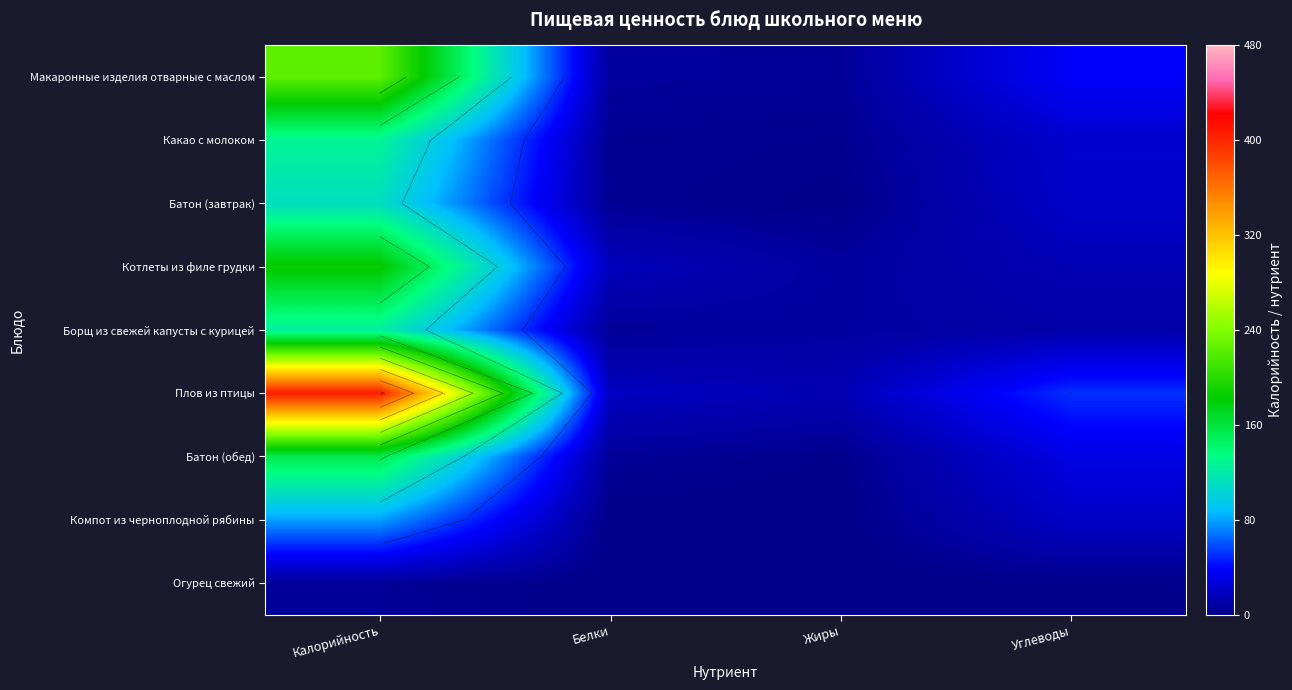

List the series in order of their peak value, lowest first.

Огурец свежий, Компот из черноплодной рябины, Батон (завтрак), Борщ из свежей капусты с курицей, Какао с молоком, Батон (обед), Котлеты из филе грудки, Макаронные изделия отварные с маслом, Плов из птицы